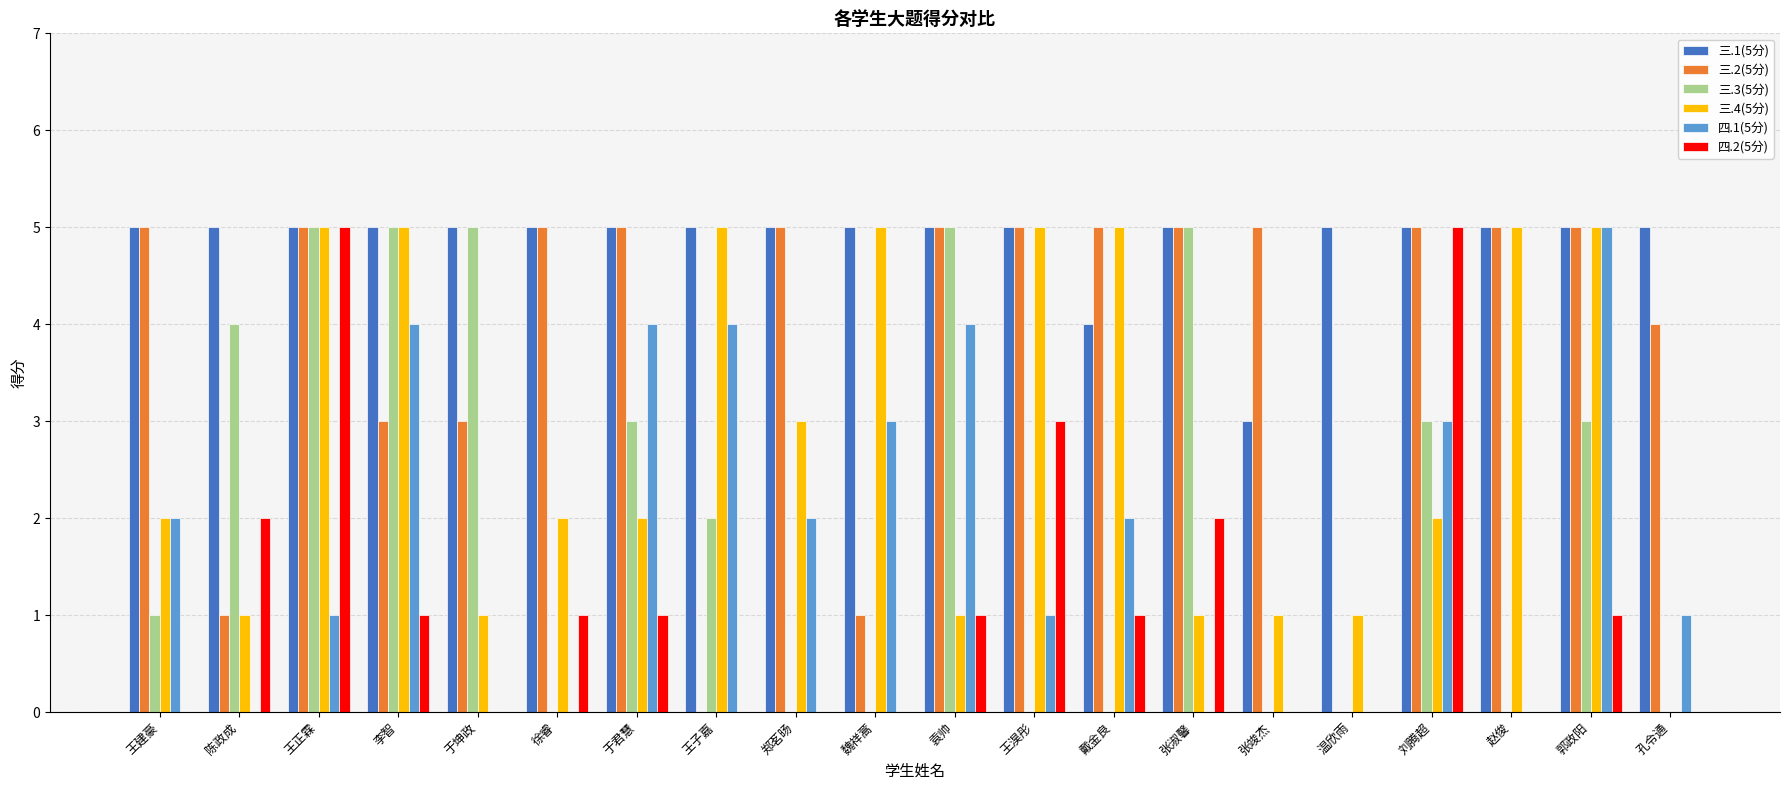

Reading left to right, list all the values displayed in this chart.

三.1(5分): 5	5	5	5	5	5	5	5	5	5	5	5	4	5	3	5	5	5	5	5
三.2(5分): 5	1	5	3	3	5	5	0	5	1	5	5	5	5	5	0	5	5	5	4
三.3(5分): 1	4	5	5	5	0	3	2	0	0	5	0	0	5	0	0	3	0	3	0
三.4(5分): 2	1	5	5	1	2	2	5	3	5	1	5	5	1	1	1	2	5	5	0
四.1(5分): 2	0	1	4	0	0	4	4	2	3	4	1	2	0	0	0	3	0	5	1
四.2(5分): 0	2	5	1	0	1	1	0	0	0	1	3	1	2	0	0	5	0	1	0